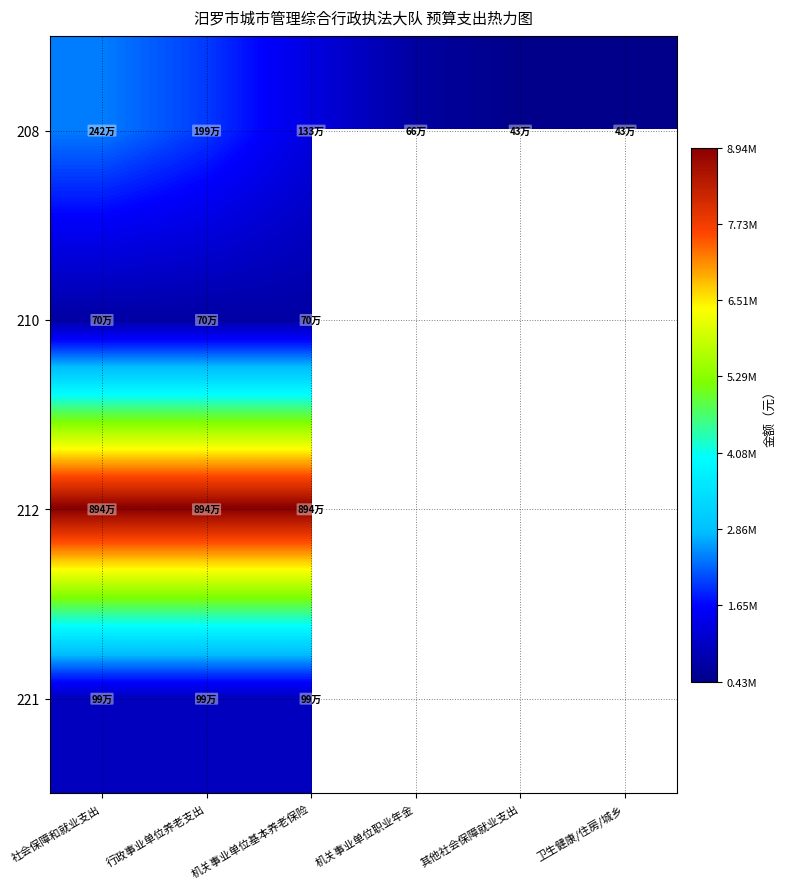

What is the difference between the highest and lowest values at 卫生健康/住房/城乡?

433159.9